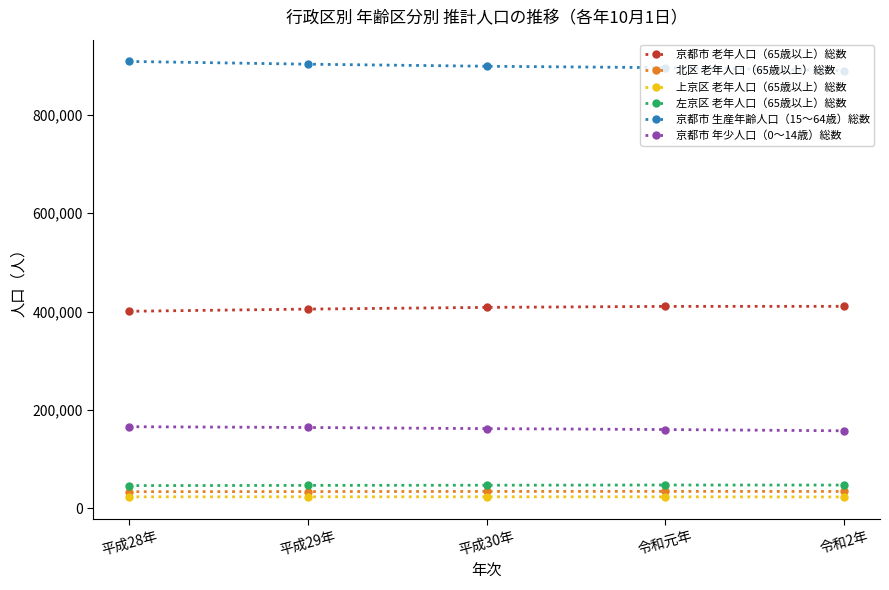

What is the total value across all series at 平成29年?

1575580